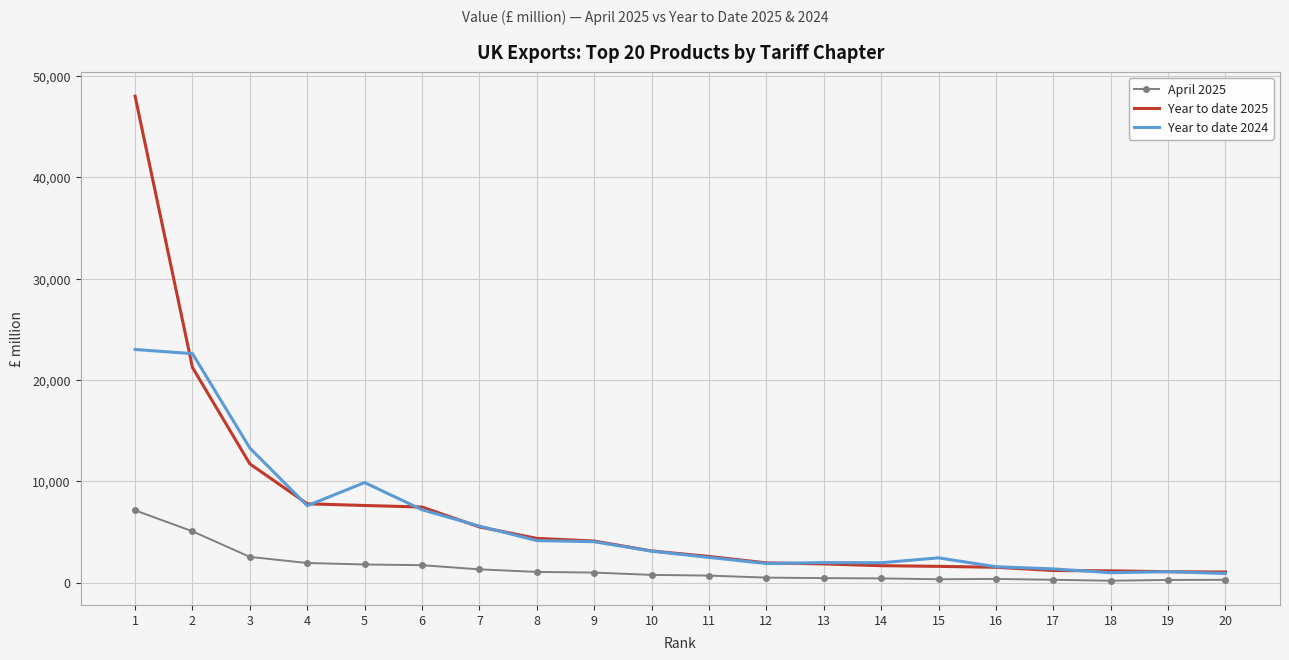

Rank the series by their average value, from lowest to highest.

April 2025, Year to date 2024, Year to date 2025